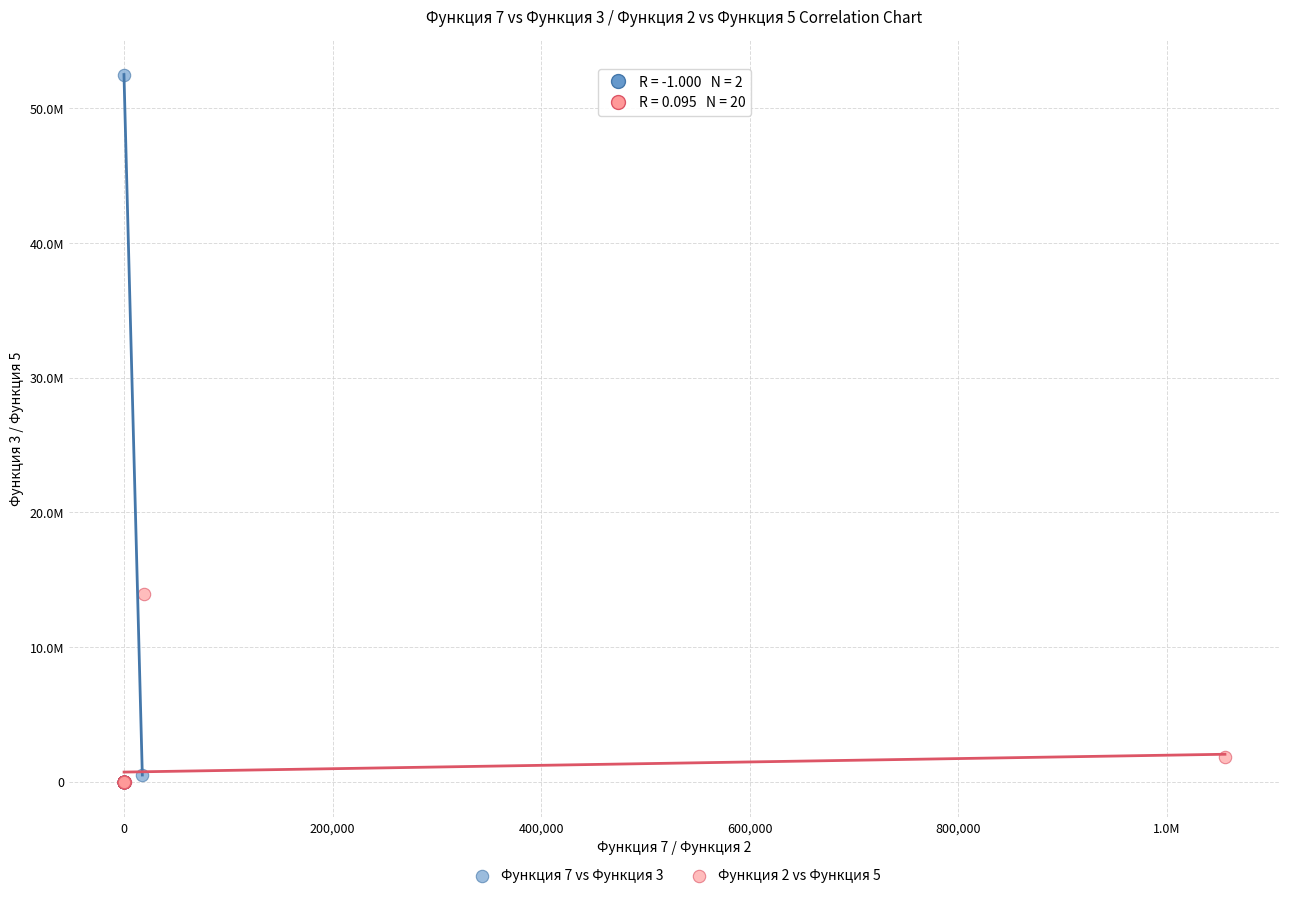

What are all the series names shown in the legend?

Функция 7 vs Функция 3, Функция 2 vs Функция 5